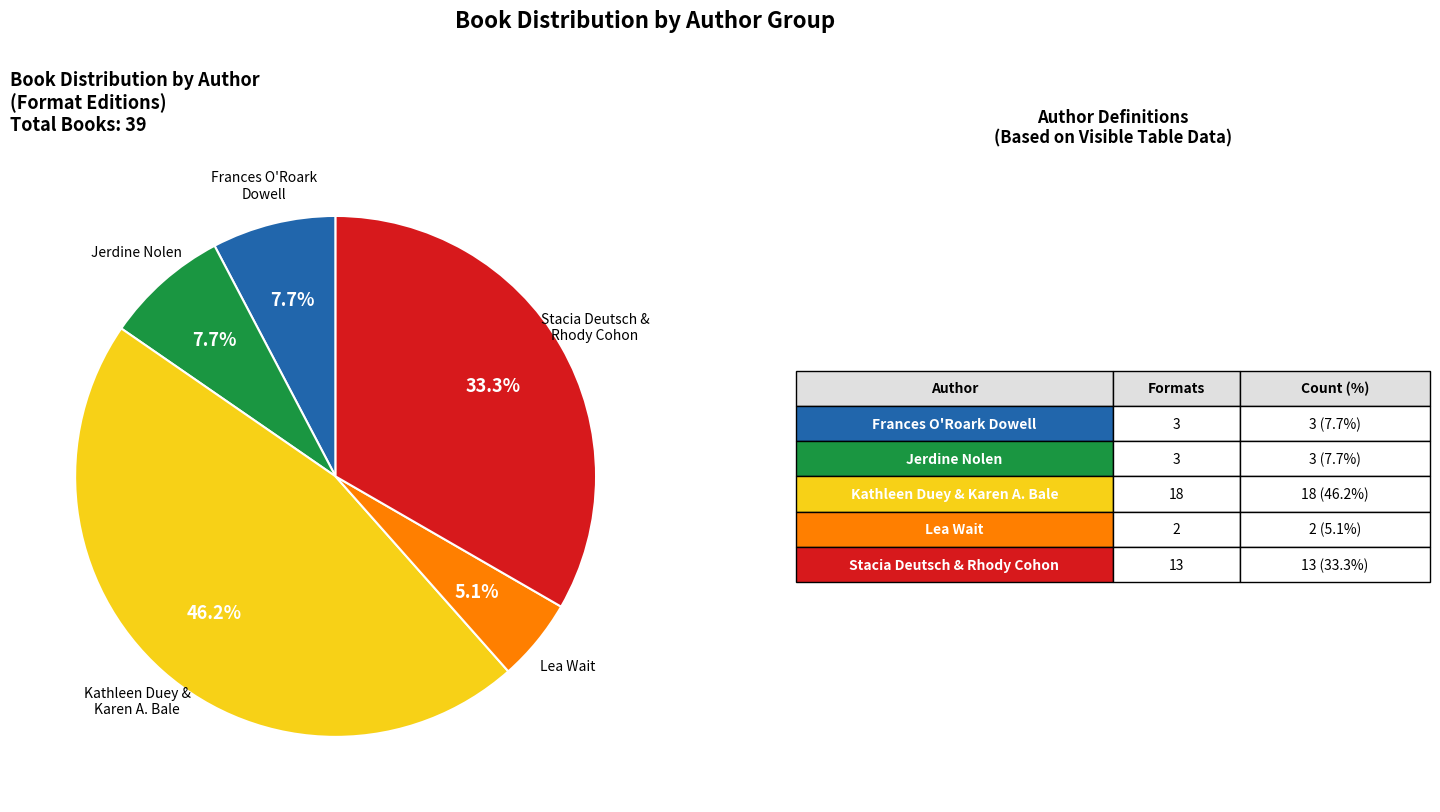

How many segments does this pie chart have?

5